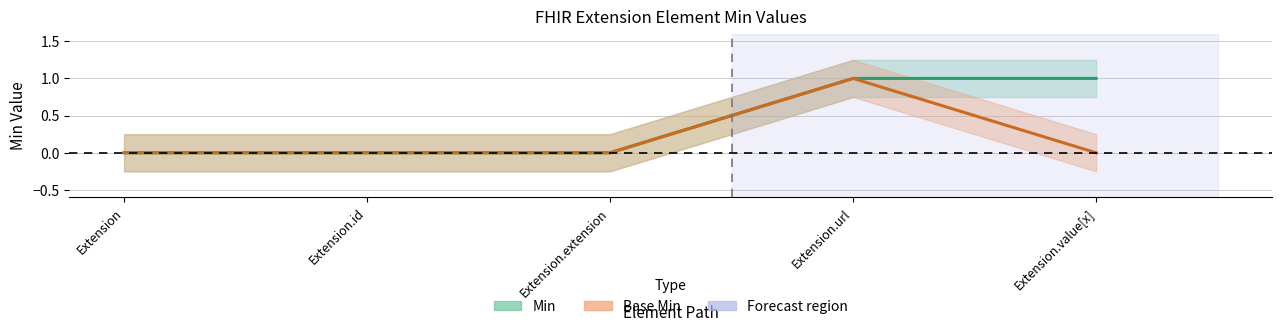

What position from the left is Extension?

1